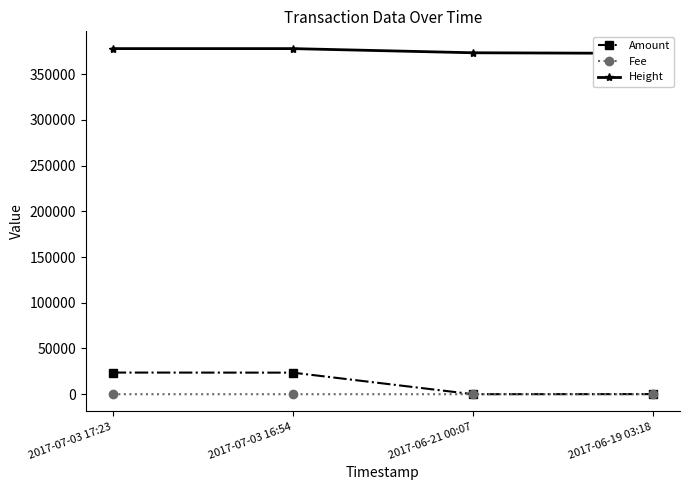

Rank the series at 2017-07-03 17:23 from highest to lowest value.

Height, Amount, Fee